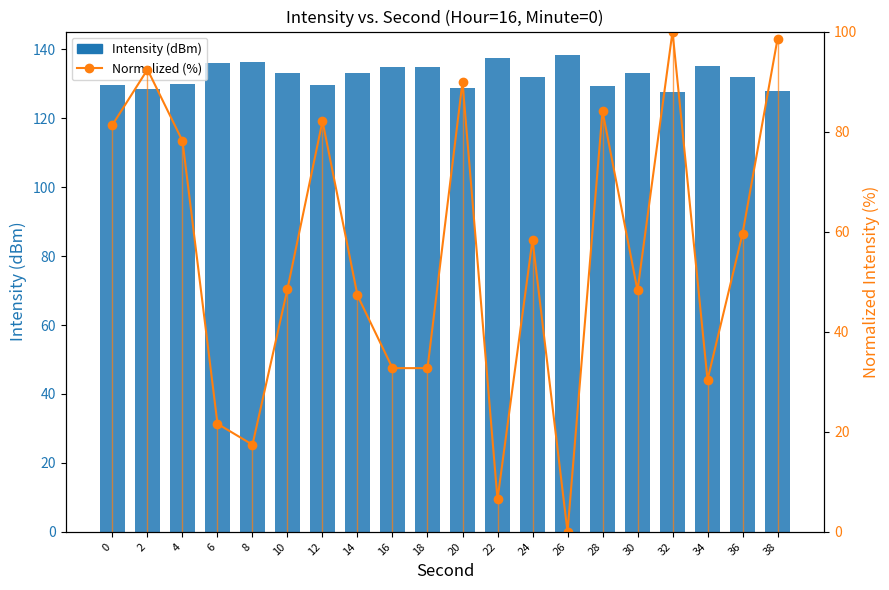

Is the value of Normalized (%) at 32 greater than the value of Intensity (dBm) at 24?

No